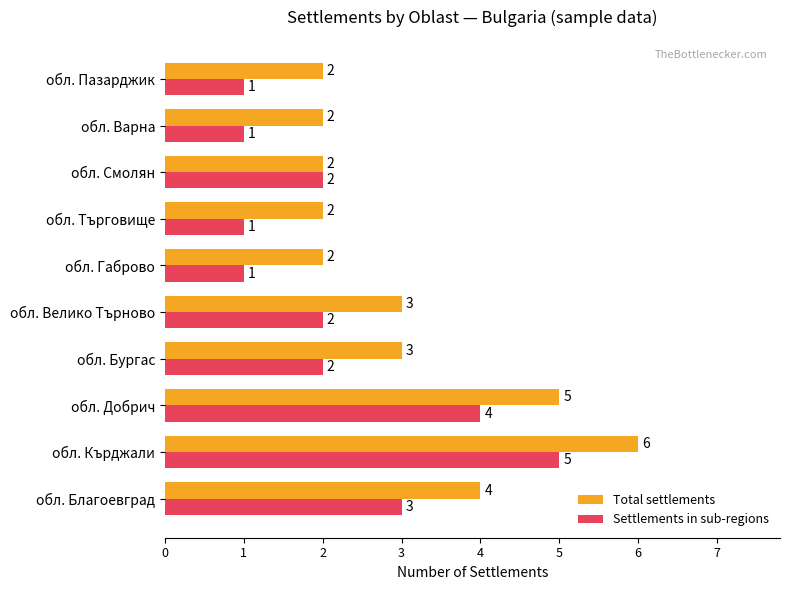

What are all the series names shown in the legend?

Total settlements, Settlements in sub-regions